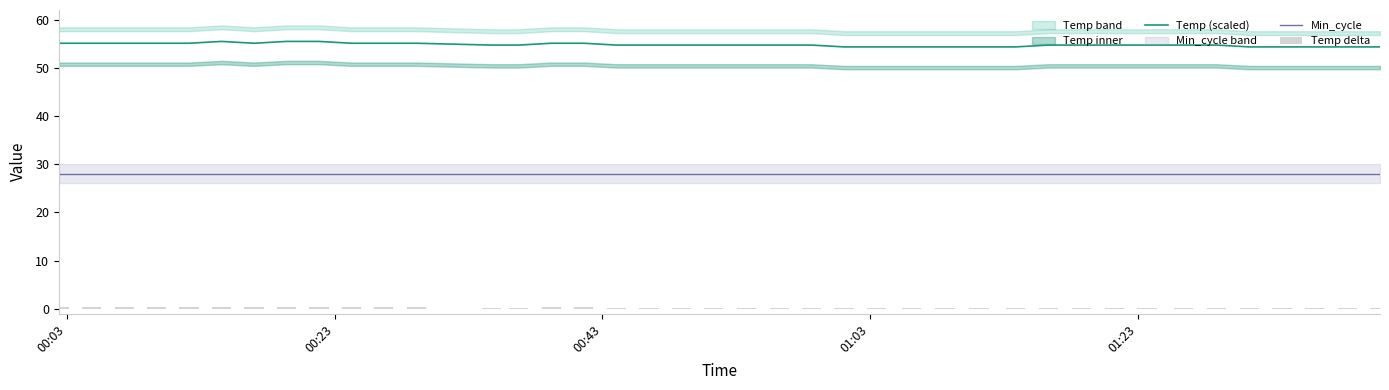

True or false: Min_cycle and Temp (scaled) intersect in this chart.

False